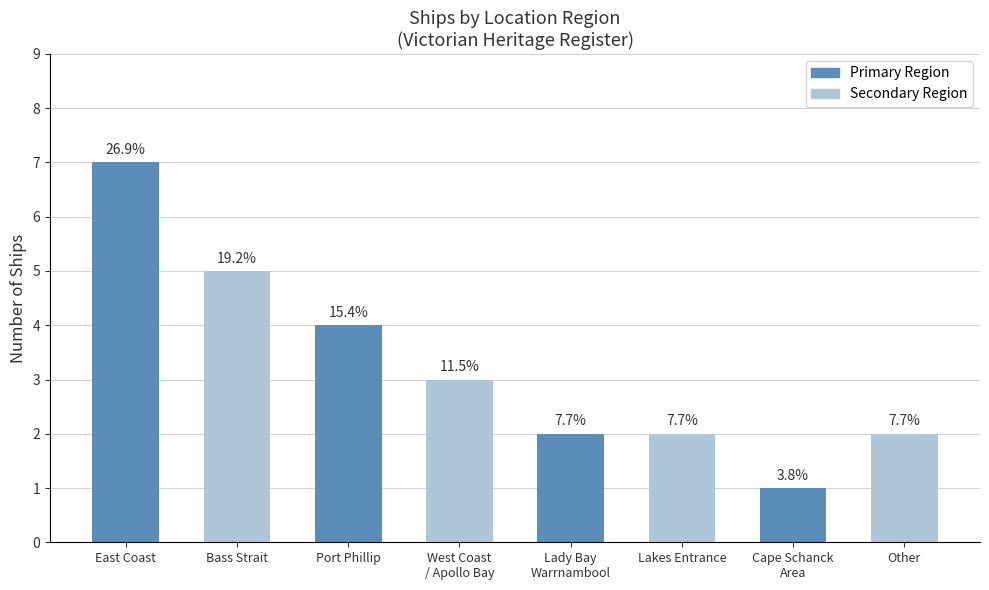

Rank the categories by value from highest to lowest.

East Coast, Bass Strait, Port Phillip, West Coast
/ Apollo Bay, Lady Bay
Warrnambool, Lakes Entrance, Other, Cape Schanck
Area